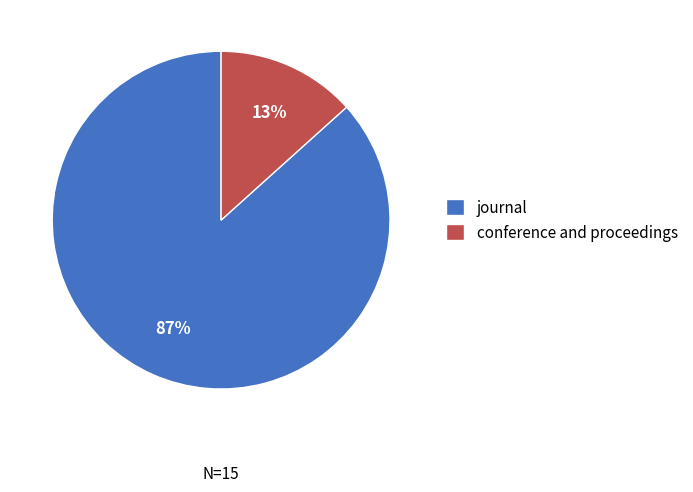

Which has a higher value, conference and proceedings or journal?

journal